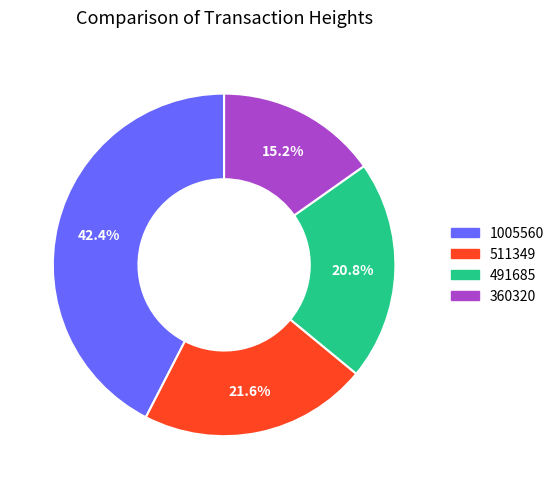

Is there a majority slice in this chart?

No